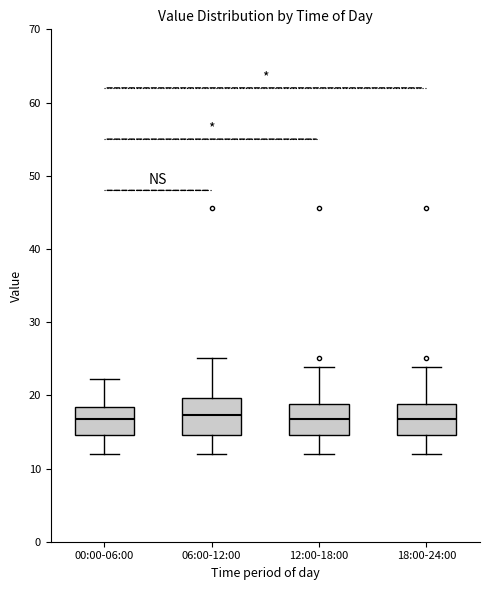

Reading left to right, read every box against the y-axis: the position of its median line, the range the box covers, and the ends of its whiskers. The values are not printed on the chart, so give them approximately, as read against the axis.

00:00-06:00: median 17, box 15 to 18, whiskers 12 to 22
06:00-12:00: median 17, box 15 to 20, whiskers 12 to 25
12:00-18:00: median 17, box 15 to 19, whiskers 12 to 24
18:00-24:00: median 17, box 15 to 19, whiskers 12 to 24